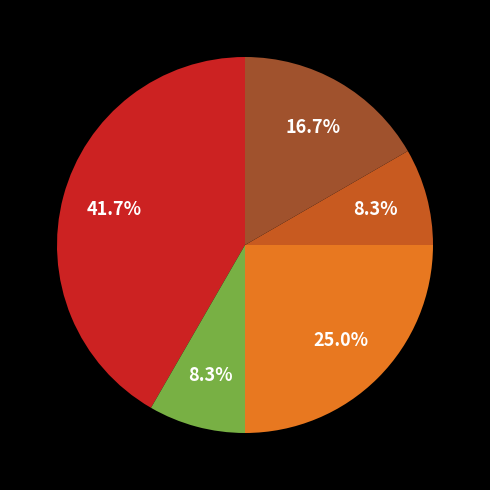

Is there a majority slice in this chart?

No